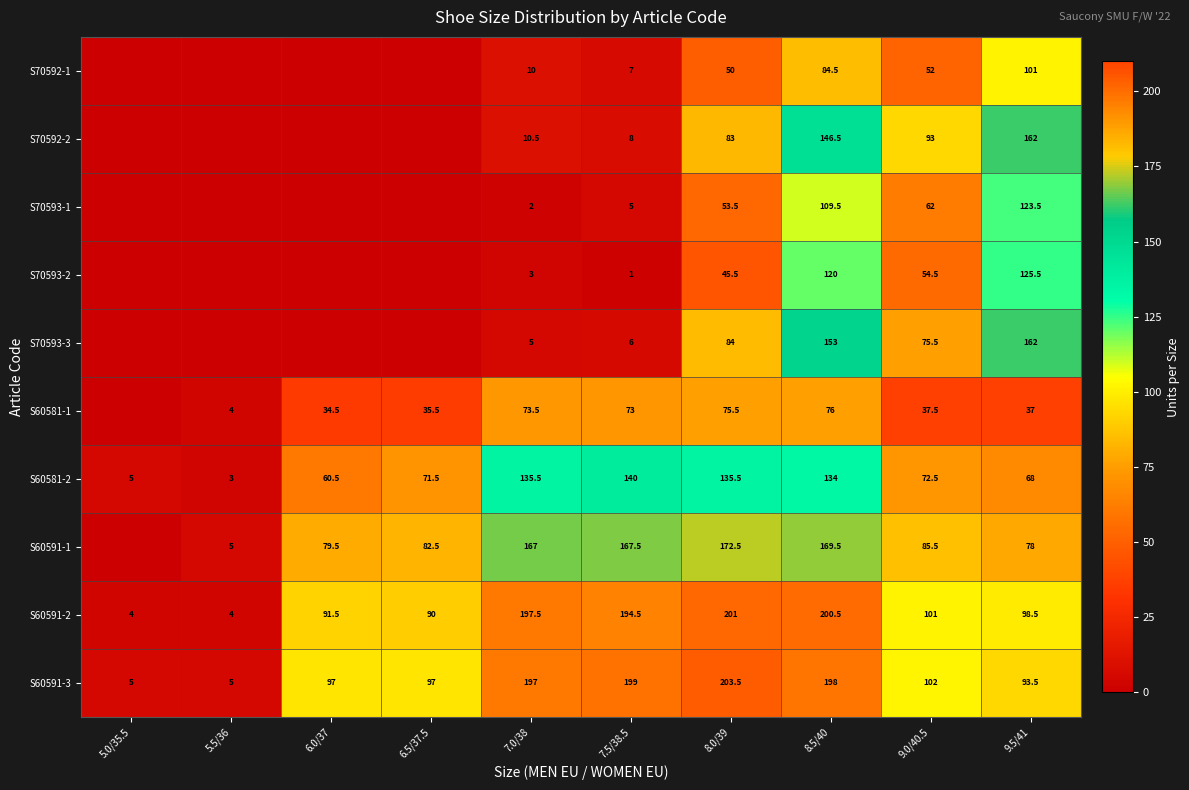

True or false: S70593-2 has a value of 33.0 at 9.5/41.

False